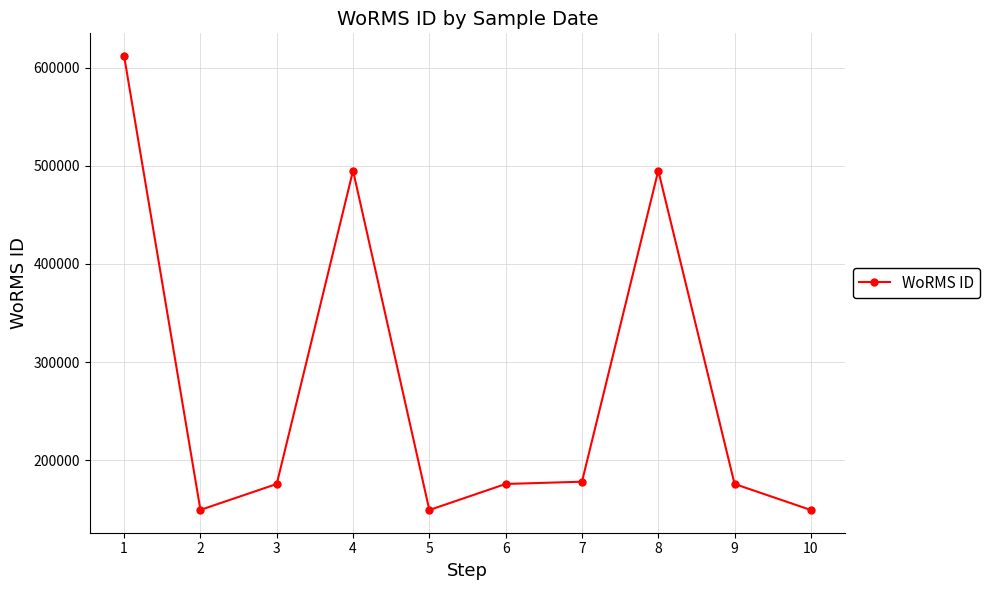

How many data points are less than 175584?

4